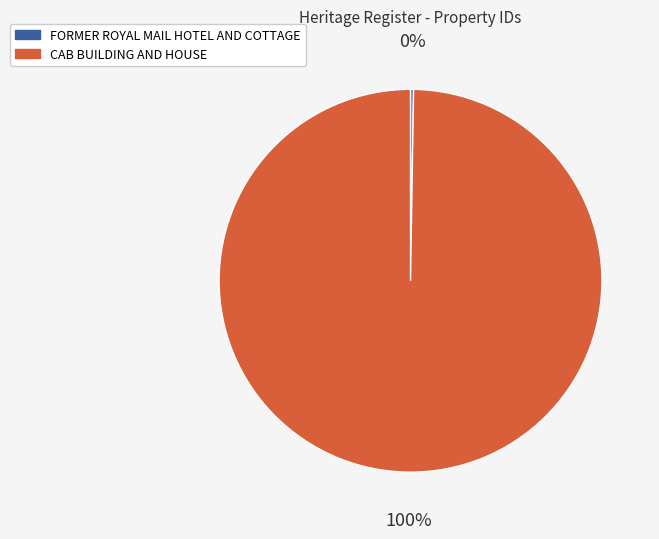

Which category has the biggest portion of the pie?

CAB BUILDING AND HOUSE